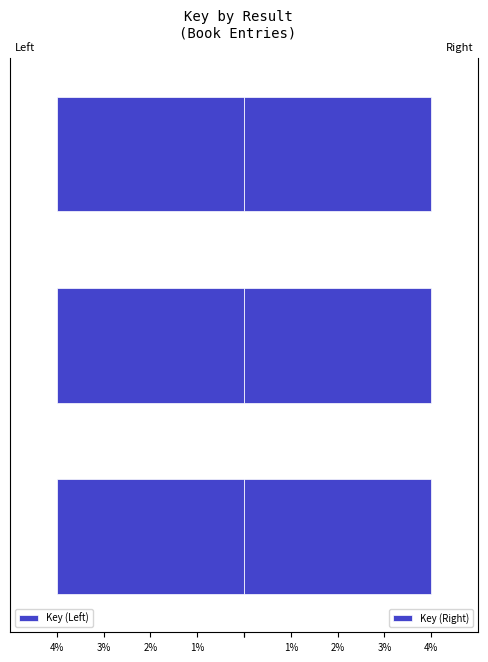

Reading right to left, what are all the values shown in this chart?

Key (Left): -4.0	-4.0	-4.0
Key (Right): 4.0	4.0	4.0